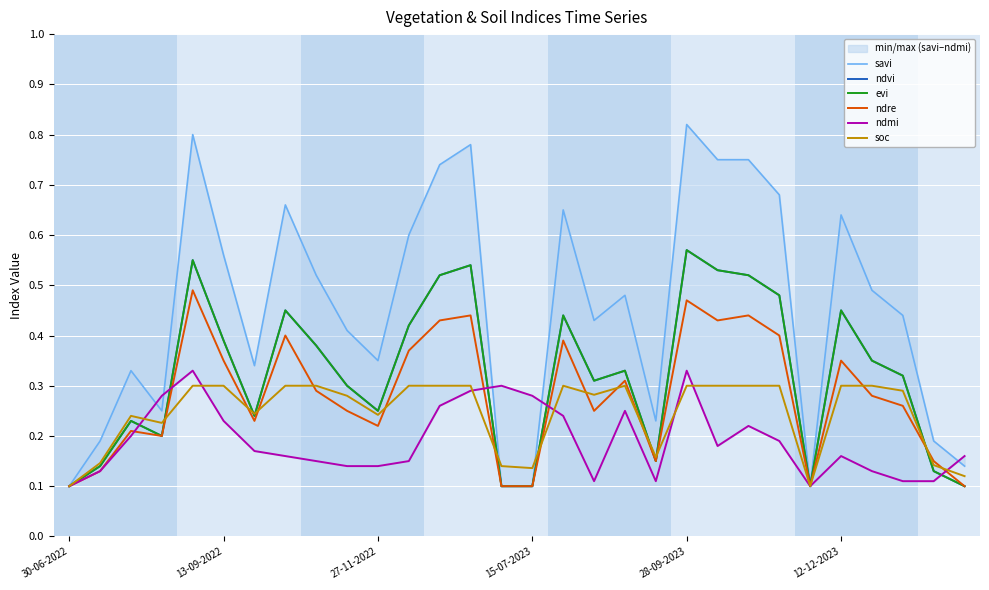

What is the difference between the maximum and minimum values in the savi series?

0.7